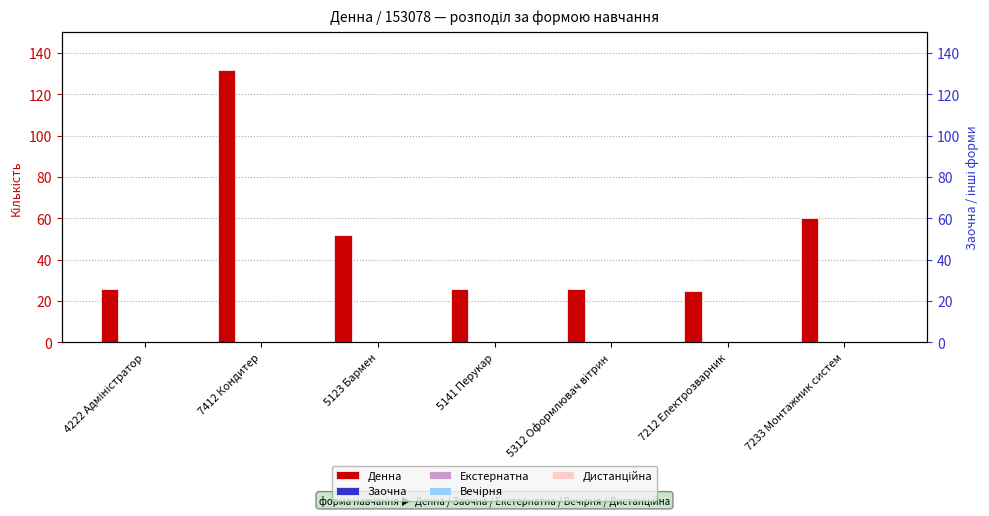

What is the total value across all series at 7412 Кондитер?

132